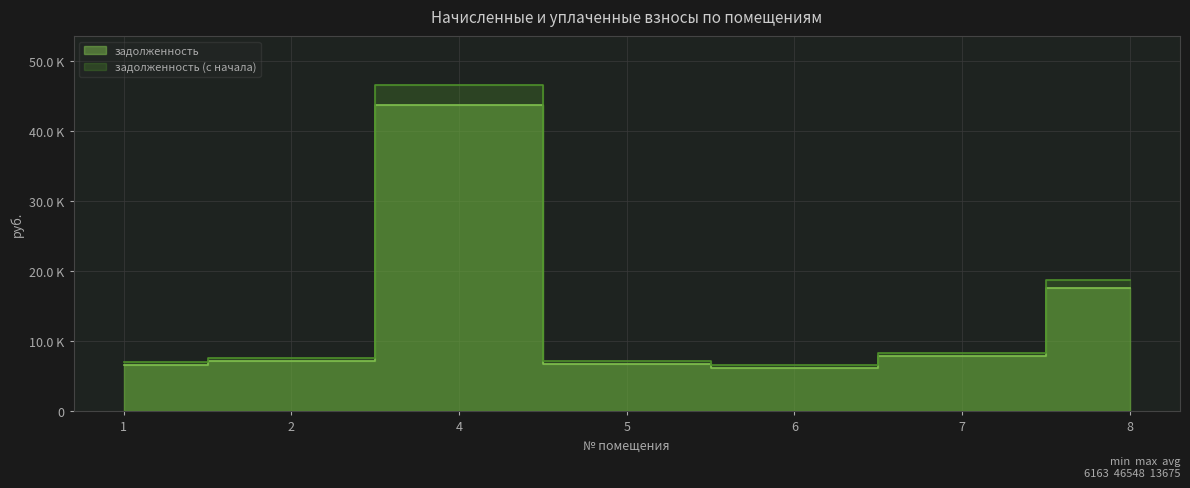

The value of задолженность (с начала) at 6 is 6571.4. True or false?

True